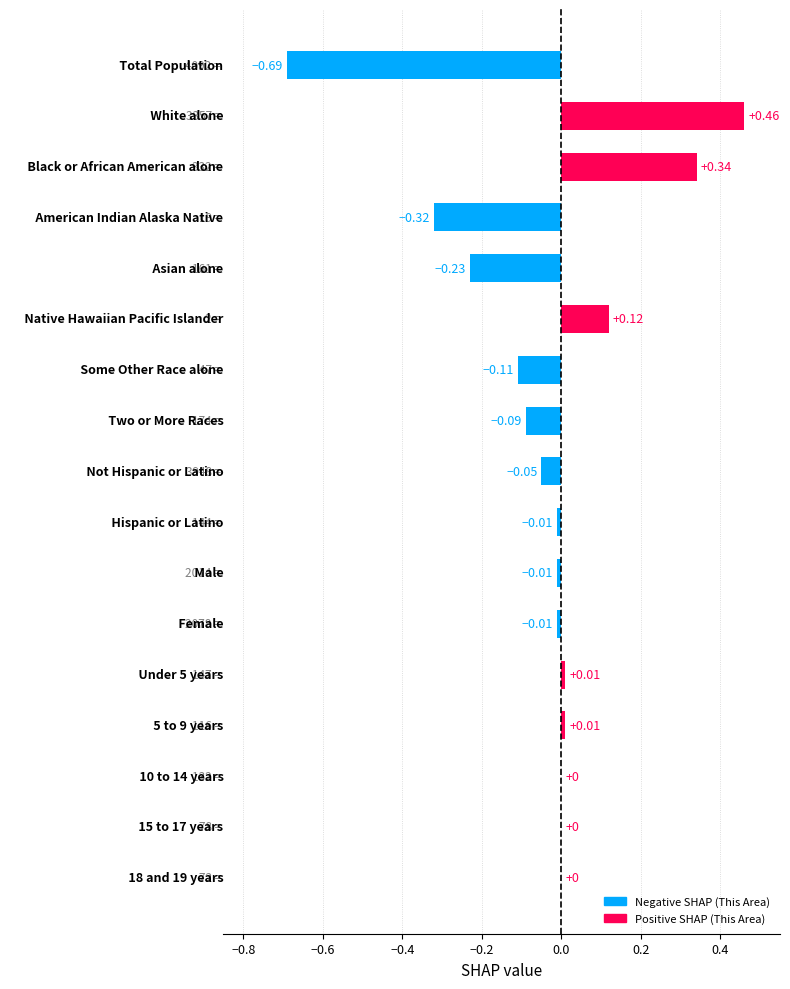

What is the sum of all values?

-0.6